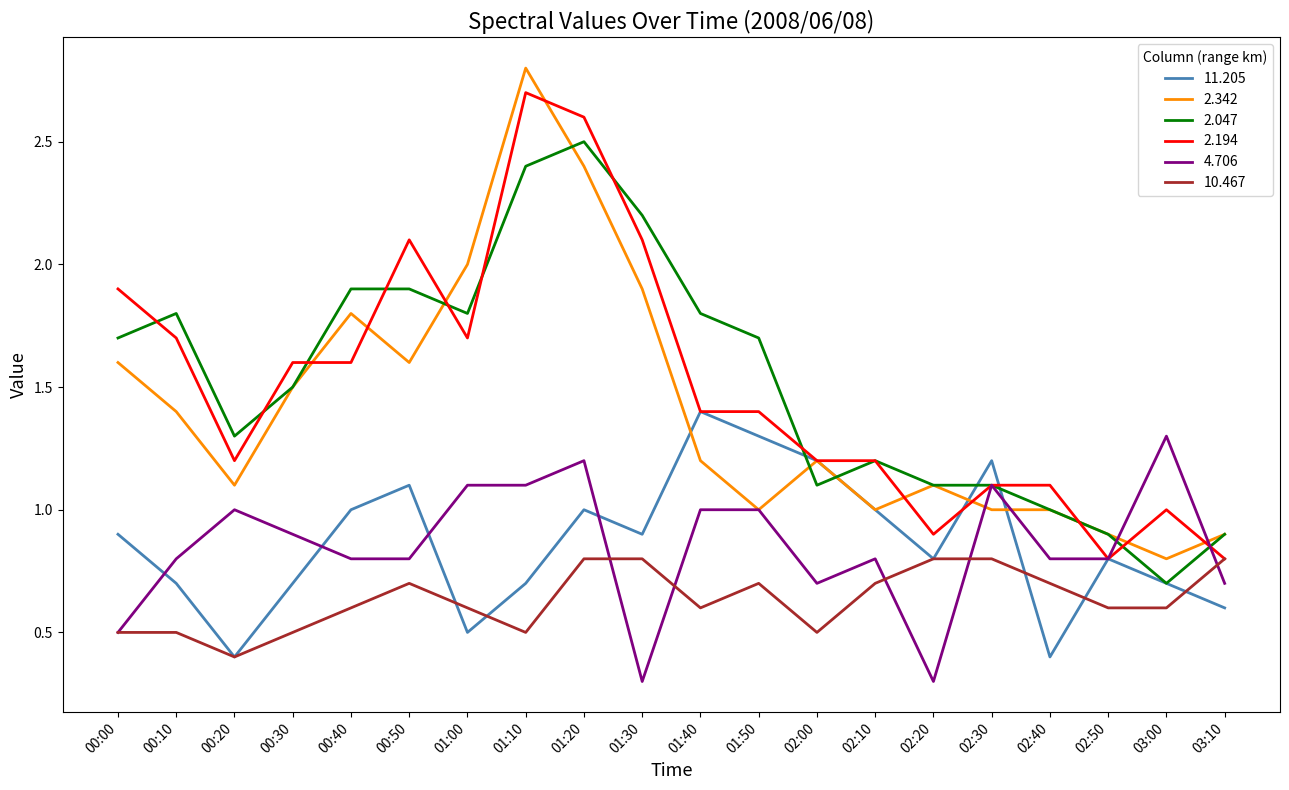

Count the number of categories in the chart.

20